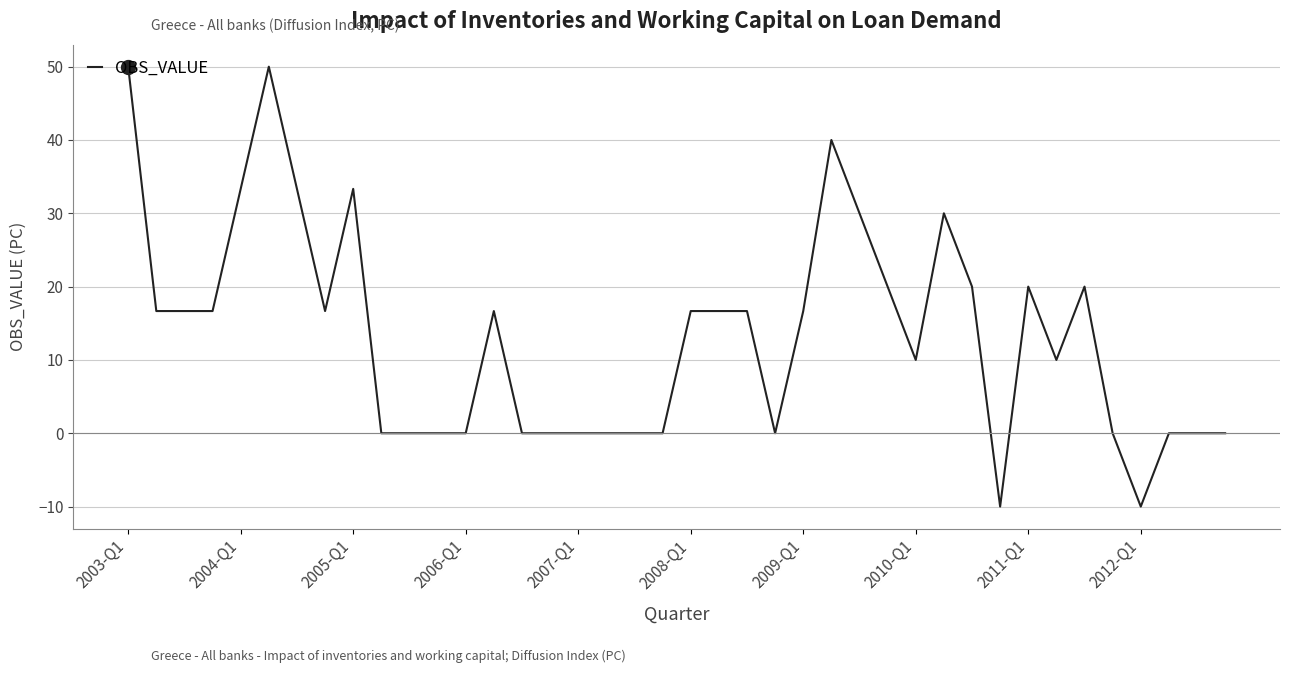

What is the smallest value displayed?

-10.0